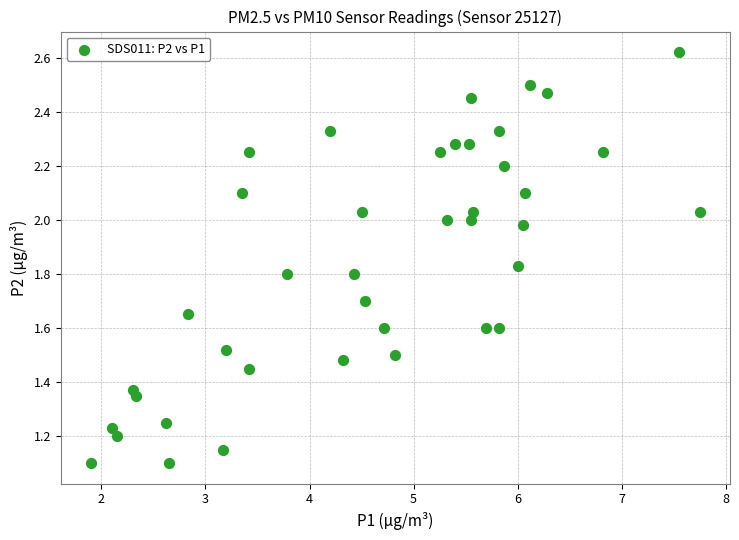

What is the range of X values (max minus min)?

5.8